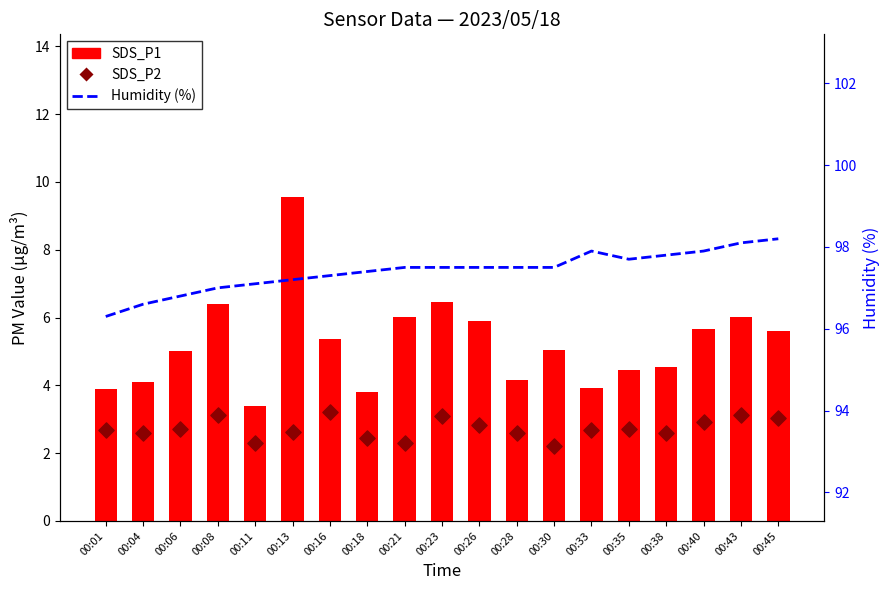

At how many categories does at least one series exceed 94?

19